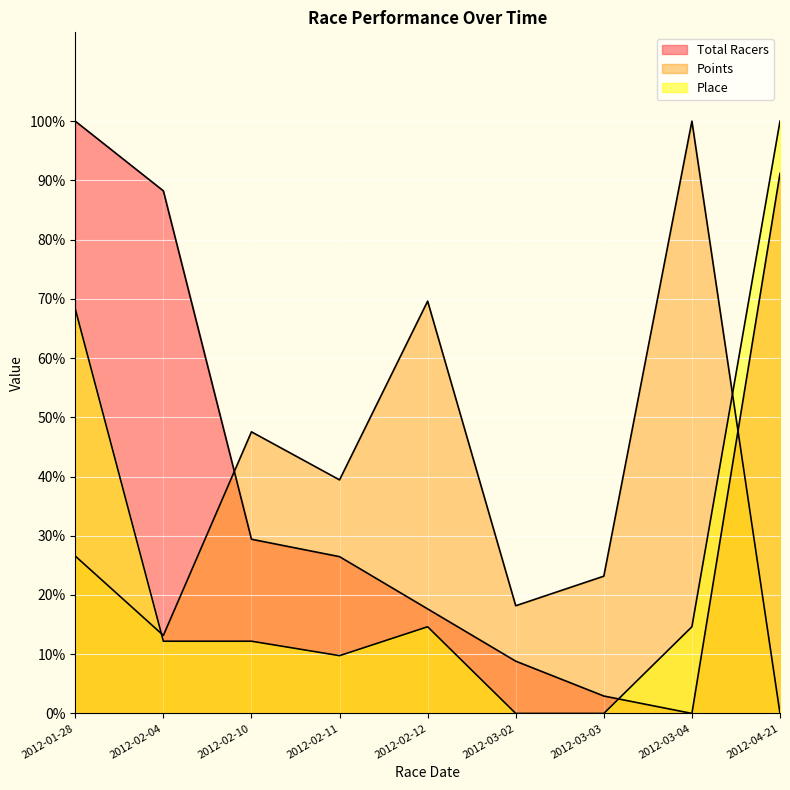

Which series has the largest total across all categories?

Total Racers